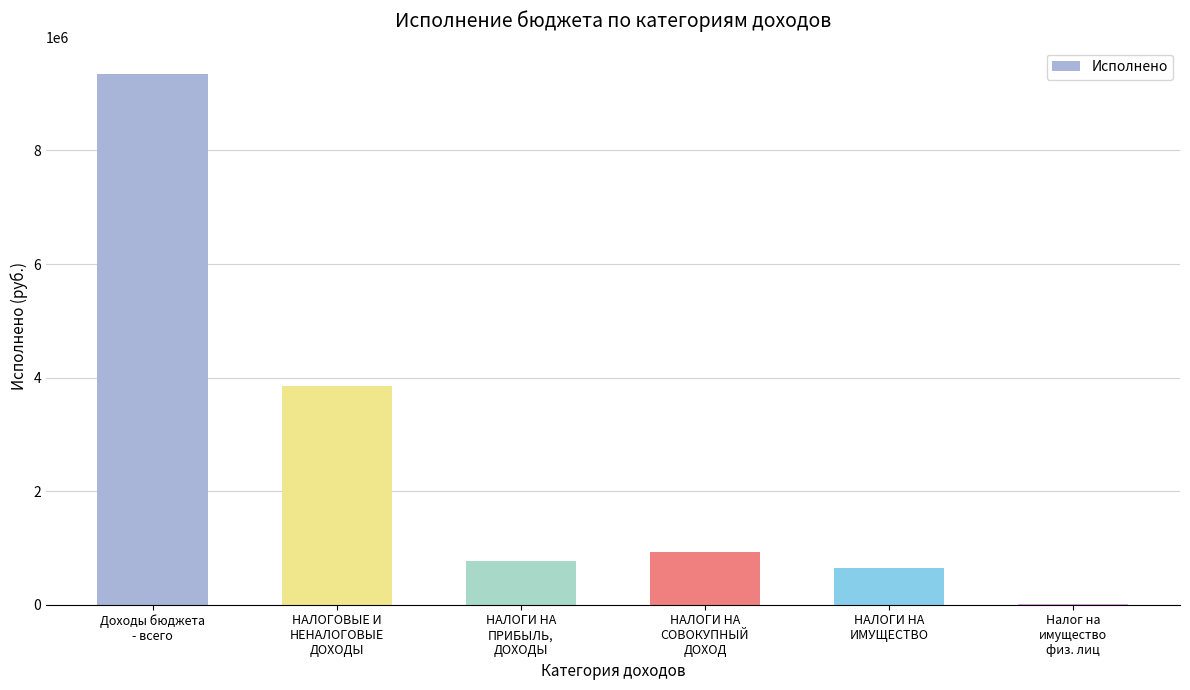

Which label corresponds to the largest value in the chart?

Доходы бюджета
- всего